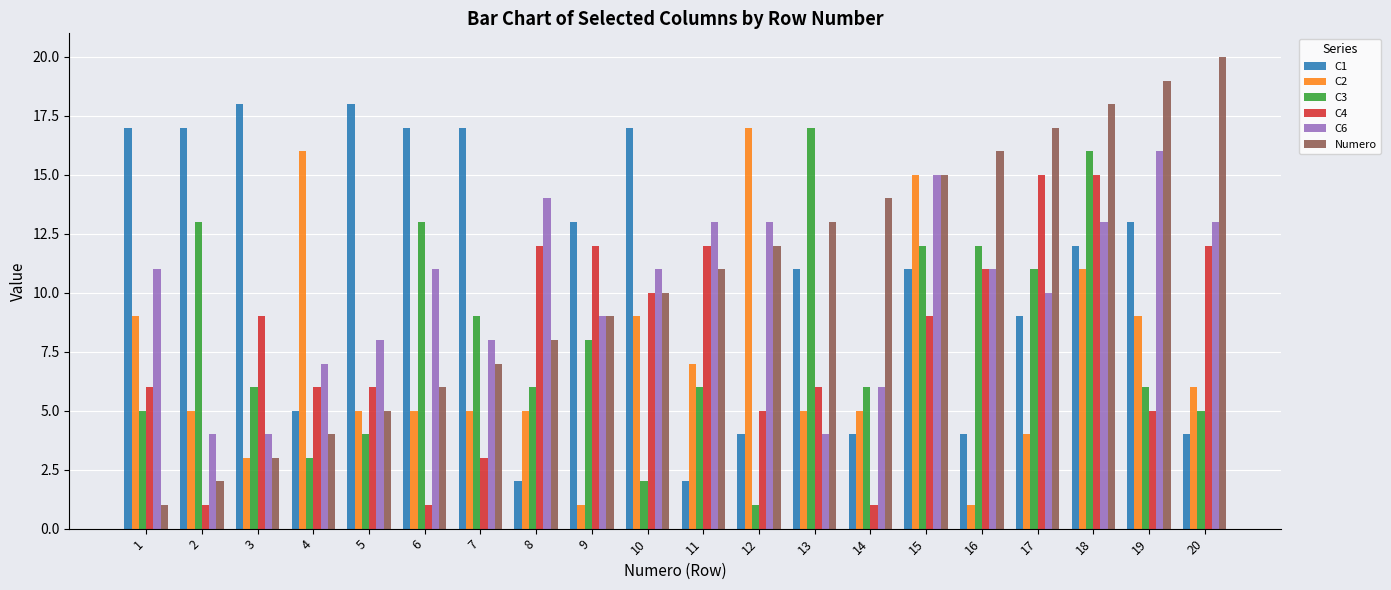

Which series changed the most between 10 and 12?

C1